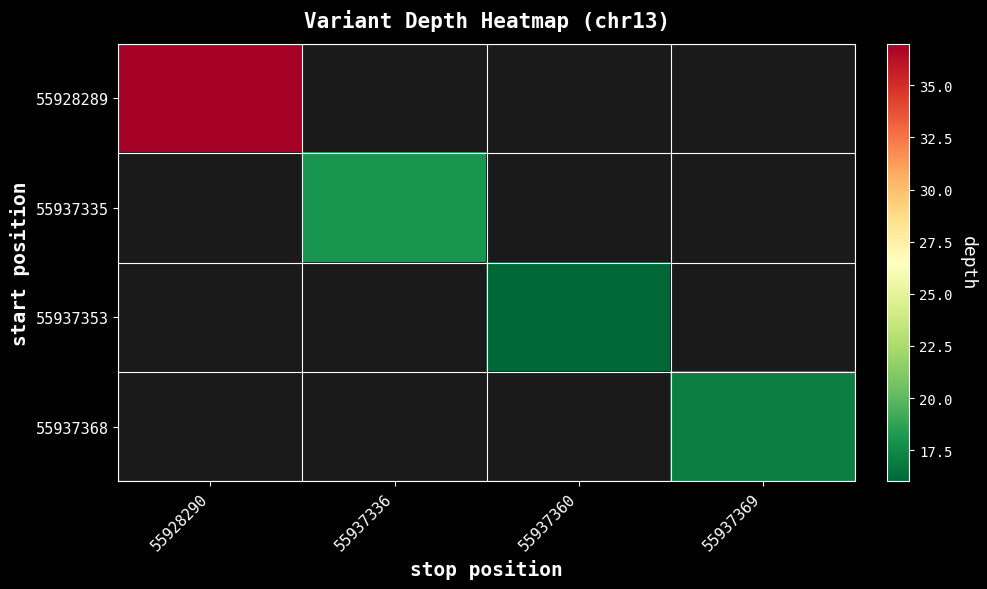

How many series are shown in this chart?

4